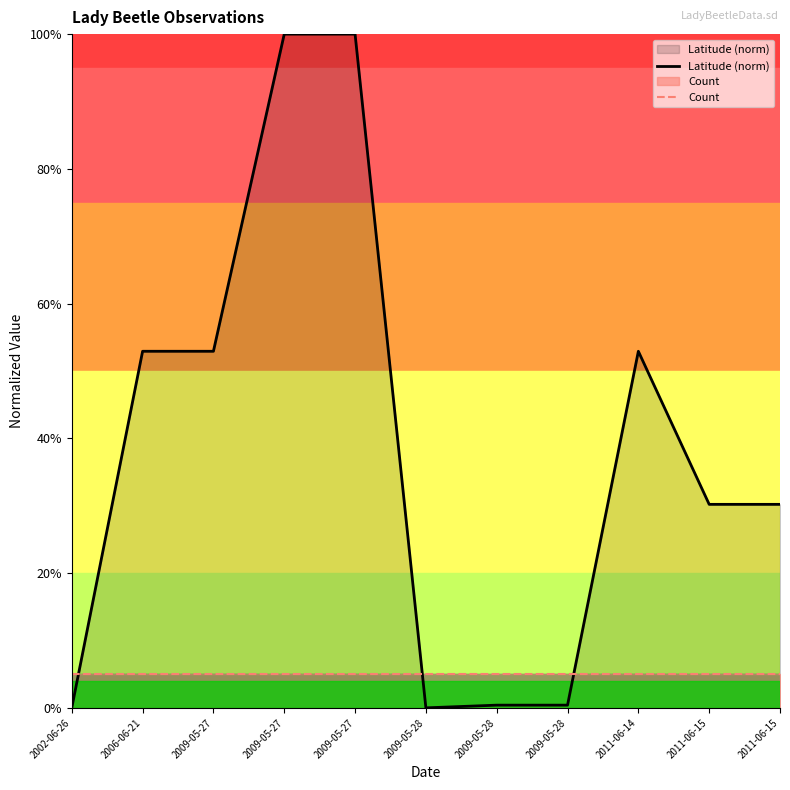

The value of Count at 2009-05-27 is 0.0. True or false?

True